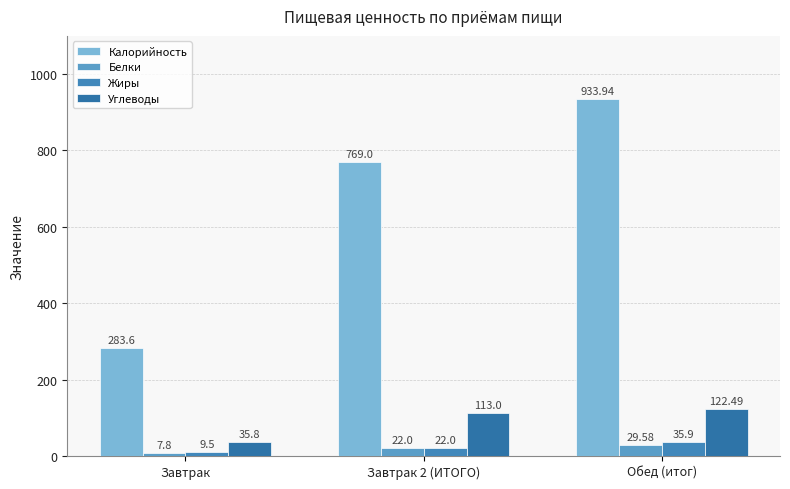

What is the label of the 2nd bar from the left?

Завтрак 2 (ИТОГО)